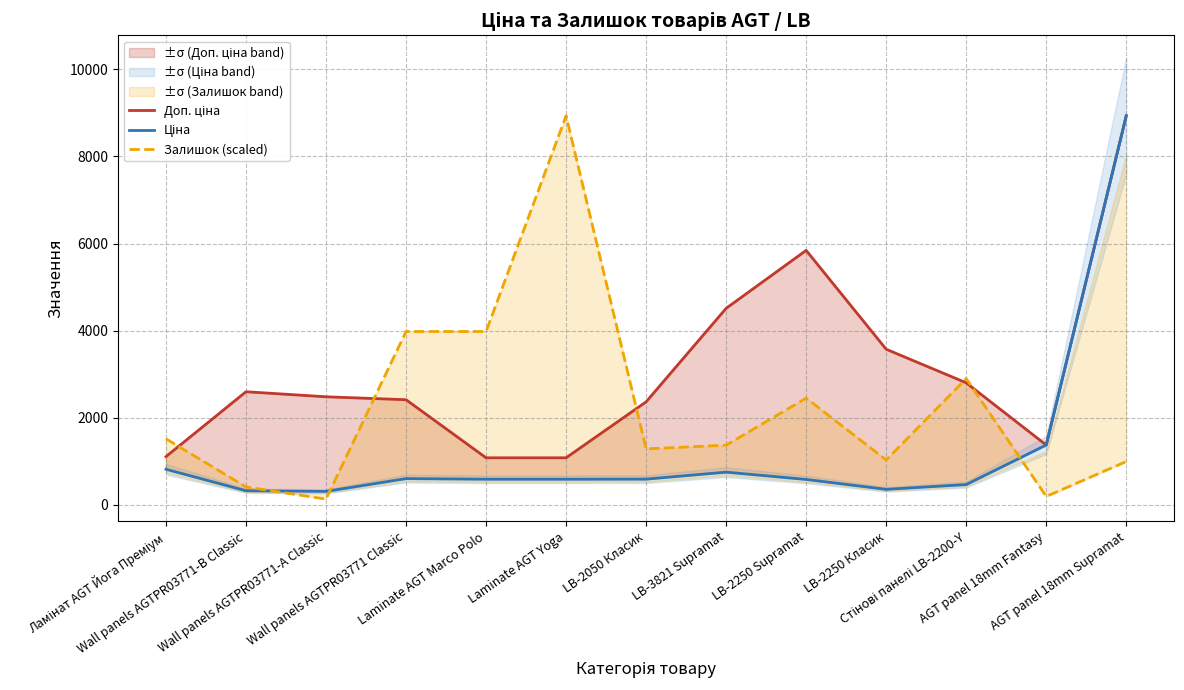

Which label corresponds to the largest value in the chart?

AGT panel 18mm Supramat